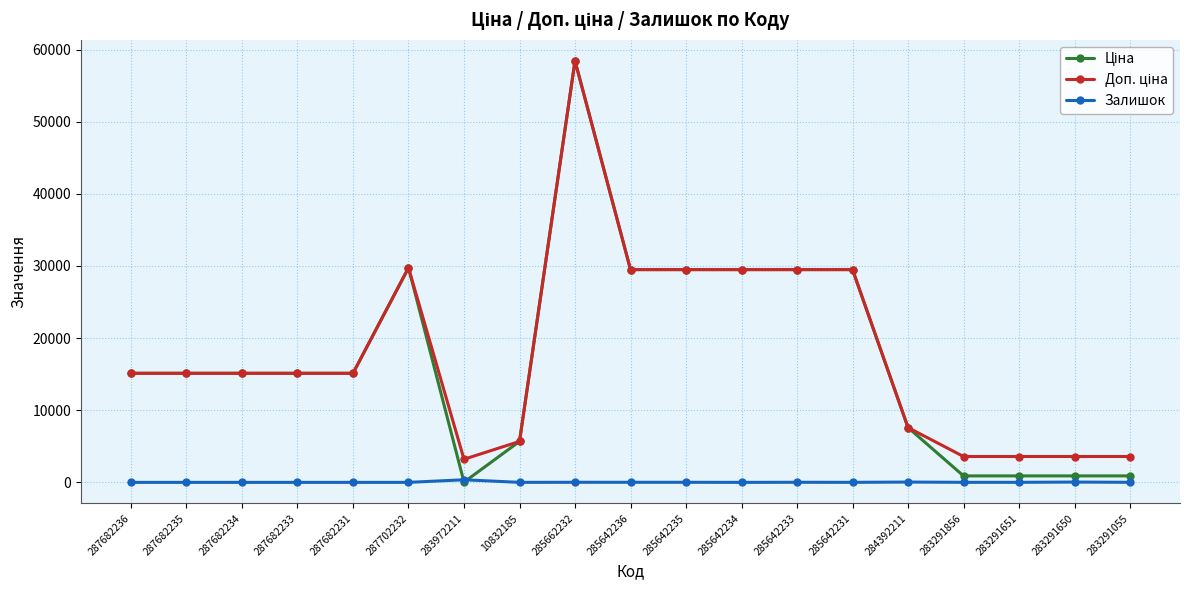

What is the approximate value of Залишок at 284392211?

43.0